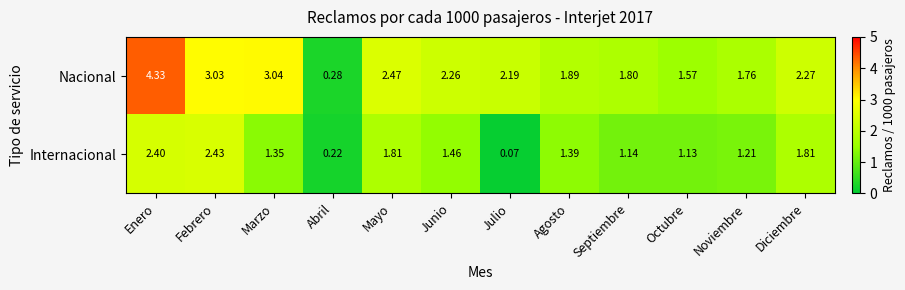

How many data points in Internacional are above 1?

10